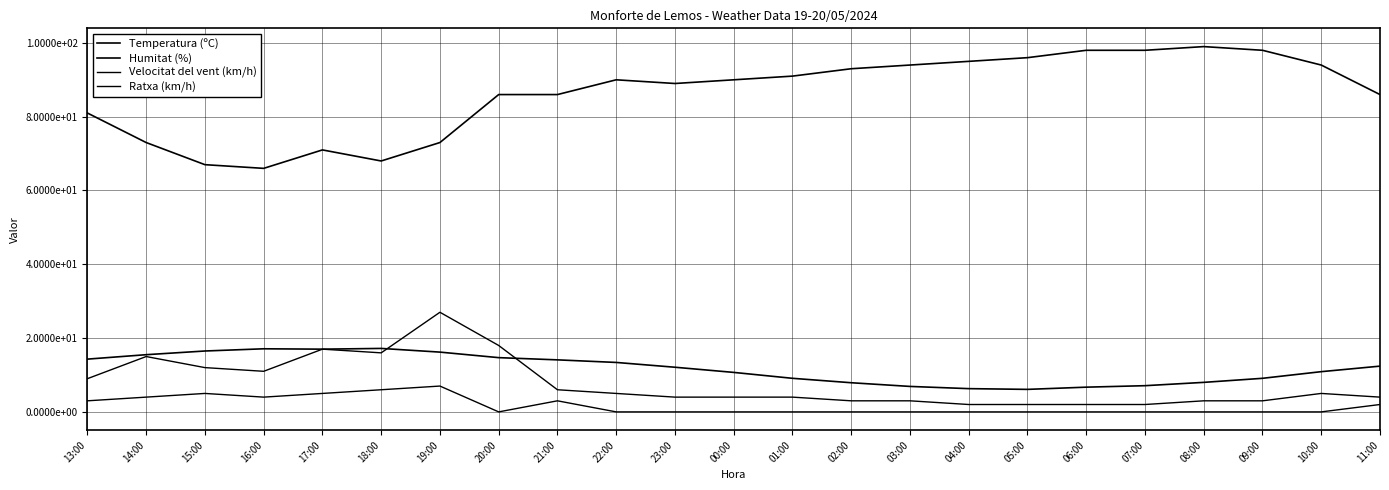

The Ratxa (km/h) series shows 6.0 at 21:00. True or false?

True